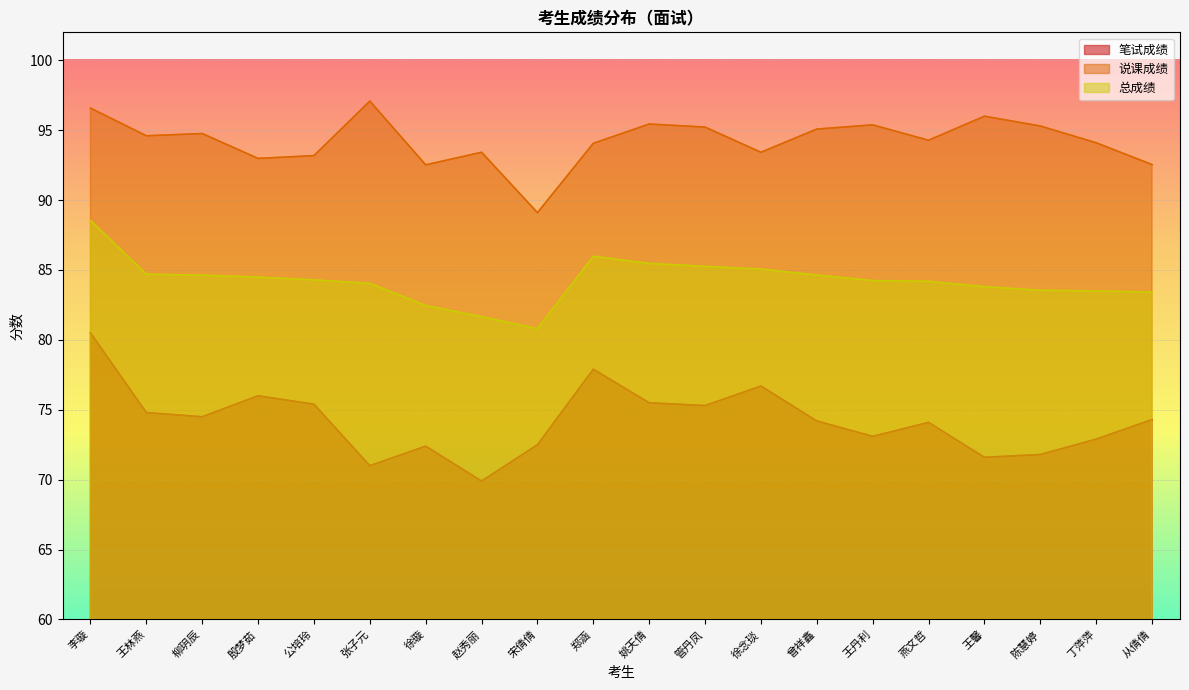

True or false: 总成绩 and 说课成绩 cross at least once.

False